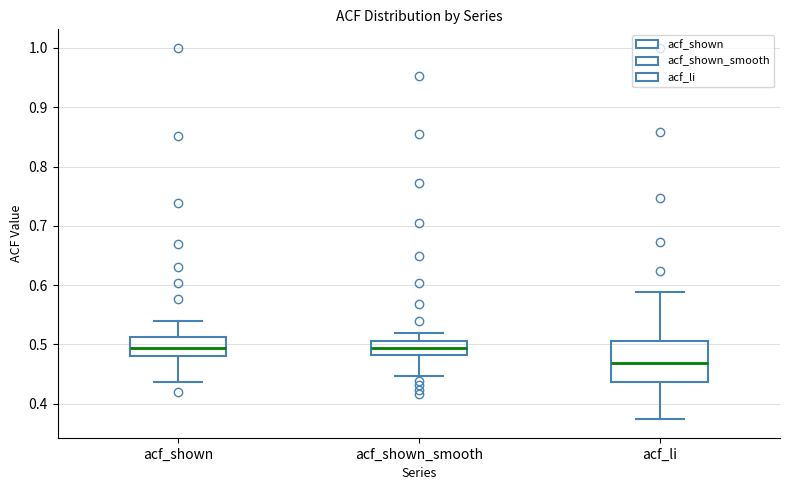

Where is the upper edge of the box for acf_shown_smooth on the y-axis? The values are not printed on the chart, so give them approximately, as read against the axis.

0.51